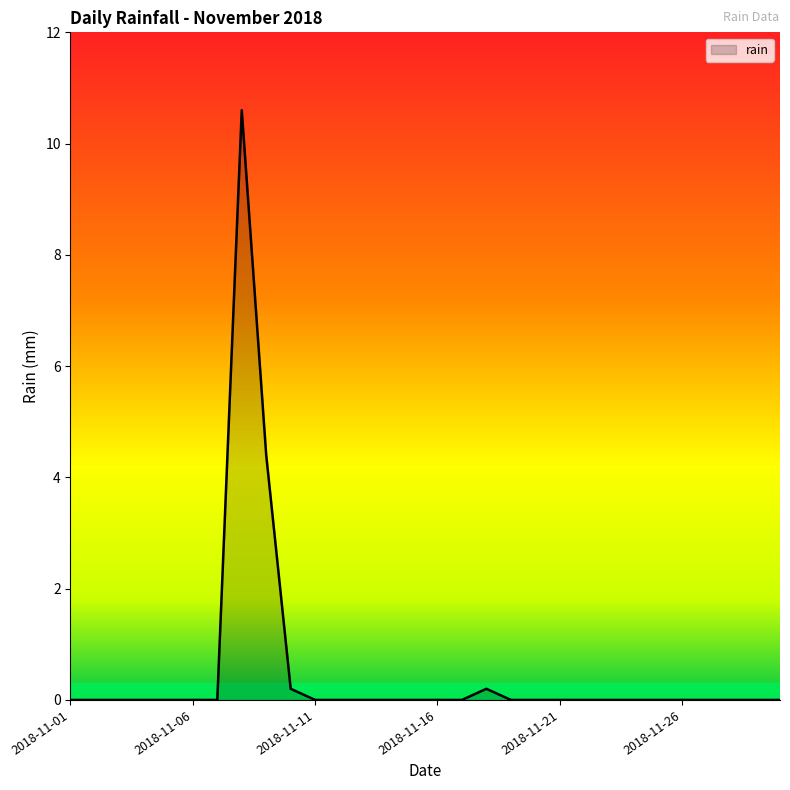

What is the difference between the maximum and minimum values?

10.6